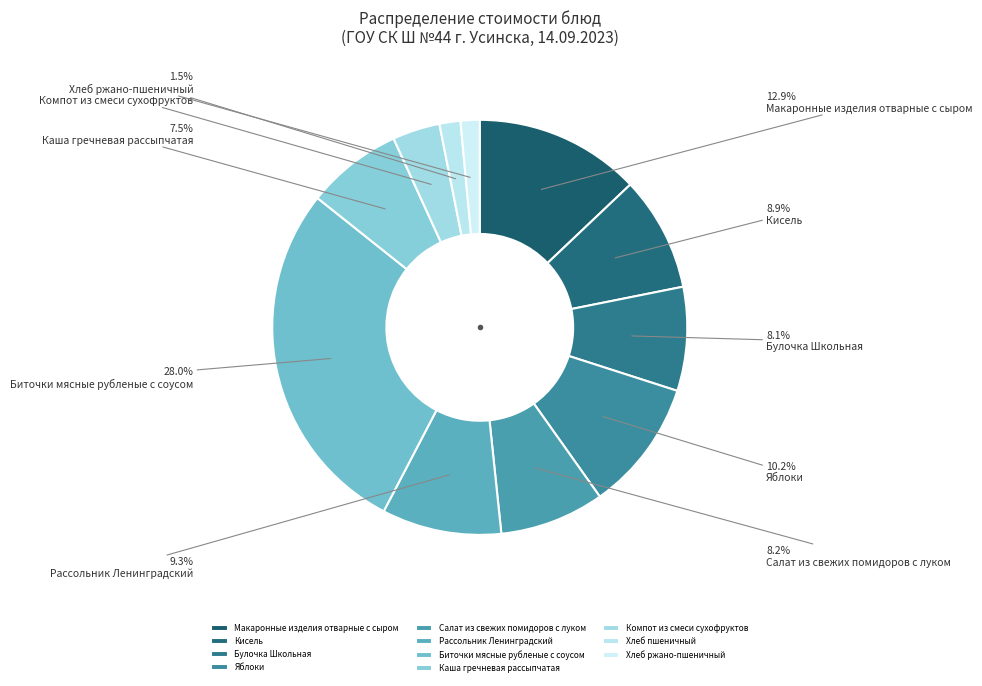

How many segments does this pie chart have?

11